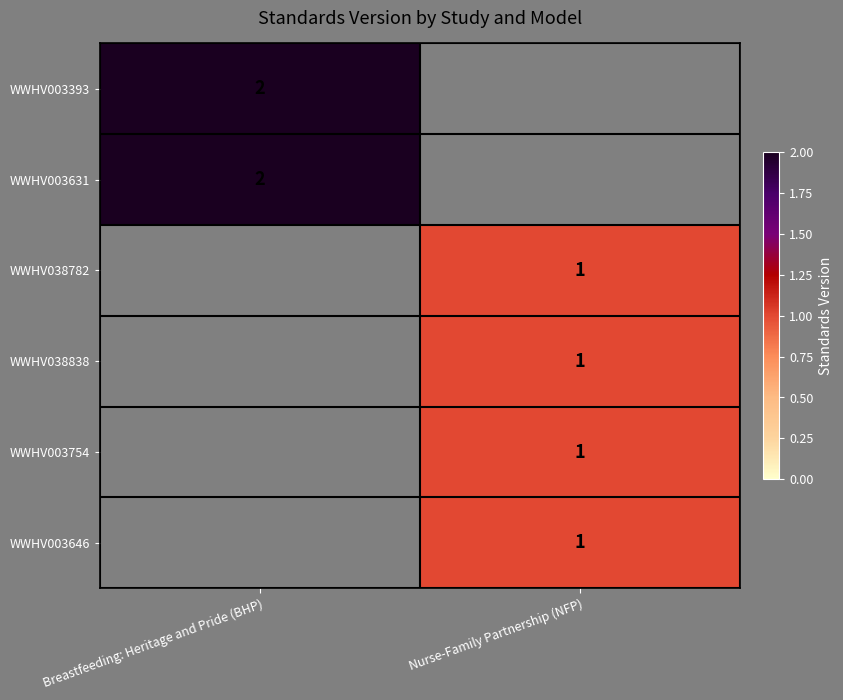

The value of WWHV003393 at Breastfeeding: Heritage and Pride (BHP) is 2. True or false?

True